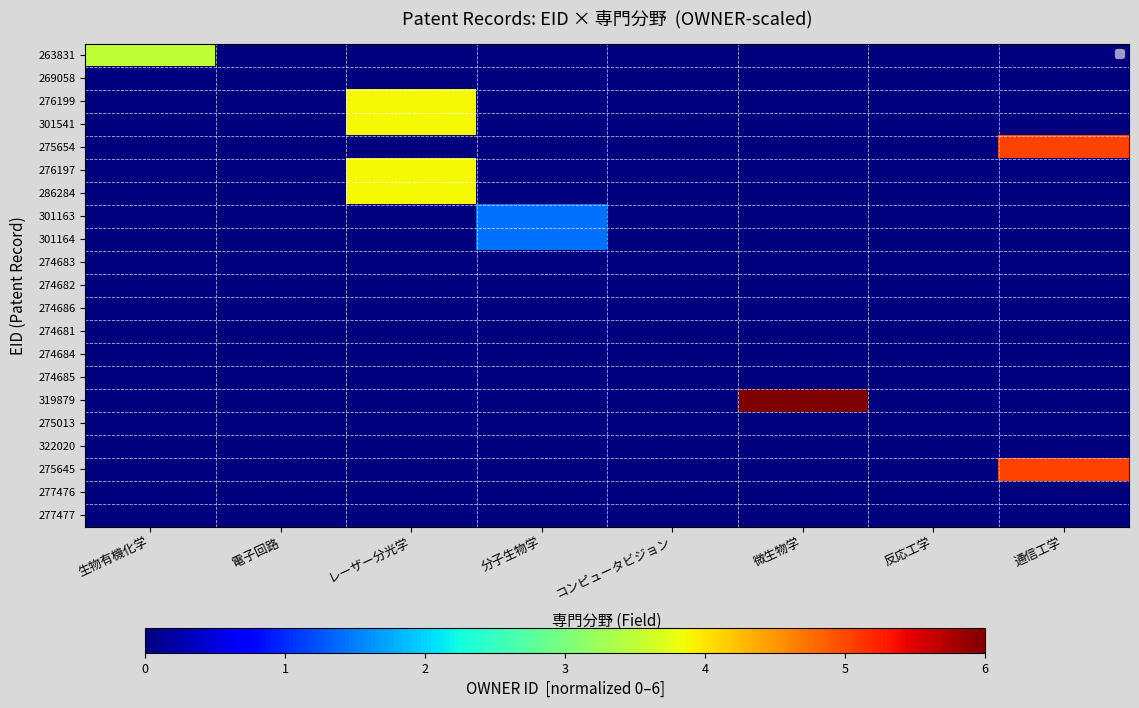

Which series has the largest total across all categories?

319879